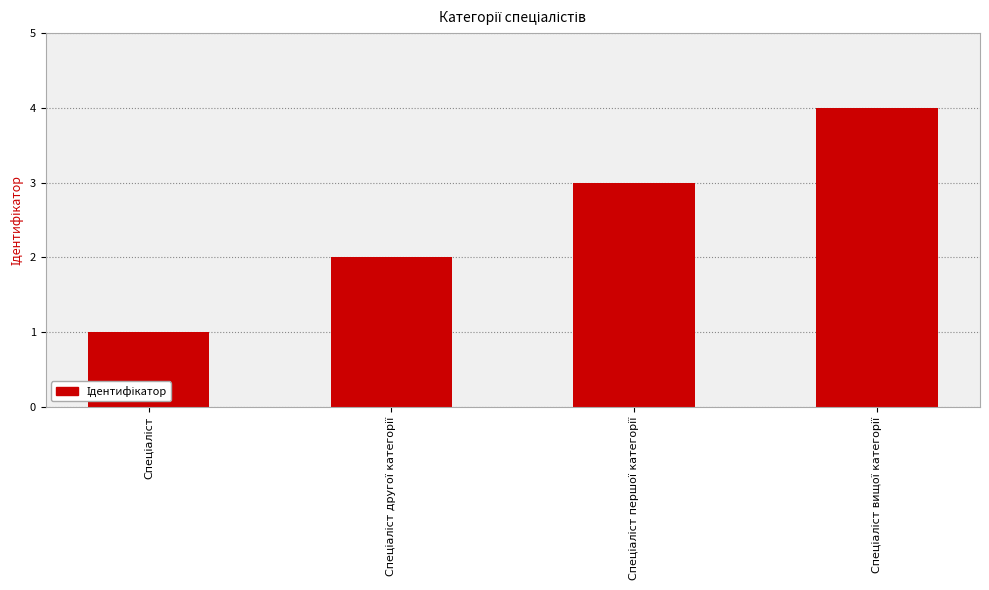

What is the sum of all values?

10